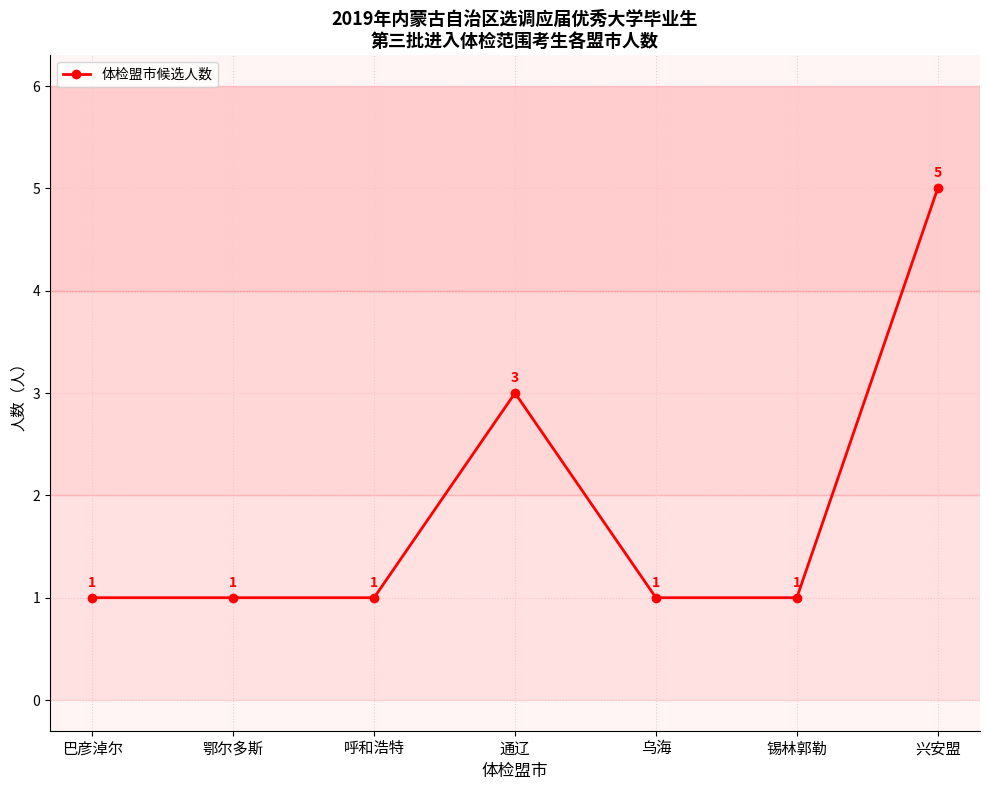

What position from the right is 巴彦淖尔?

7